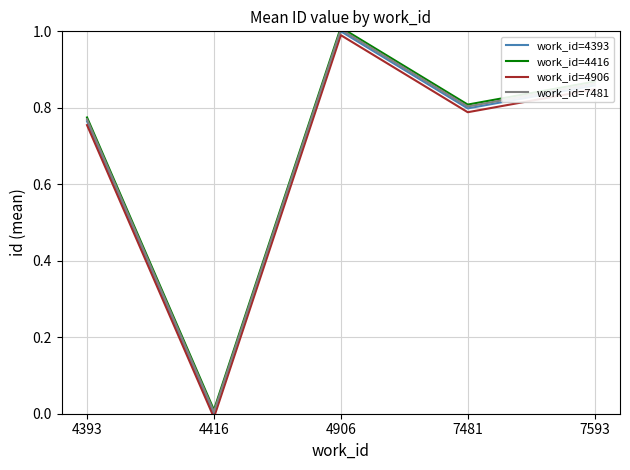

At how many categories does at least one series exceed 0?

5